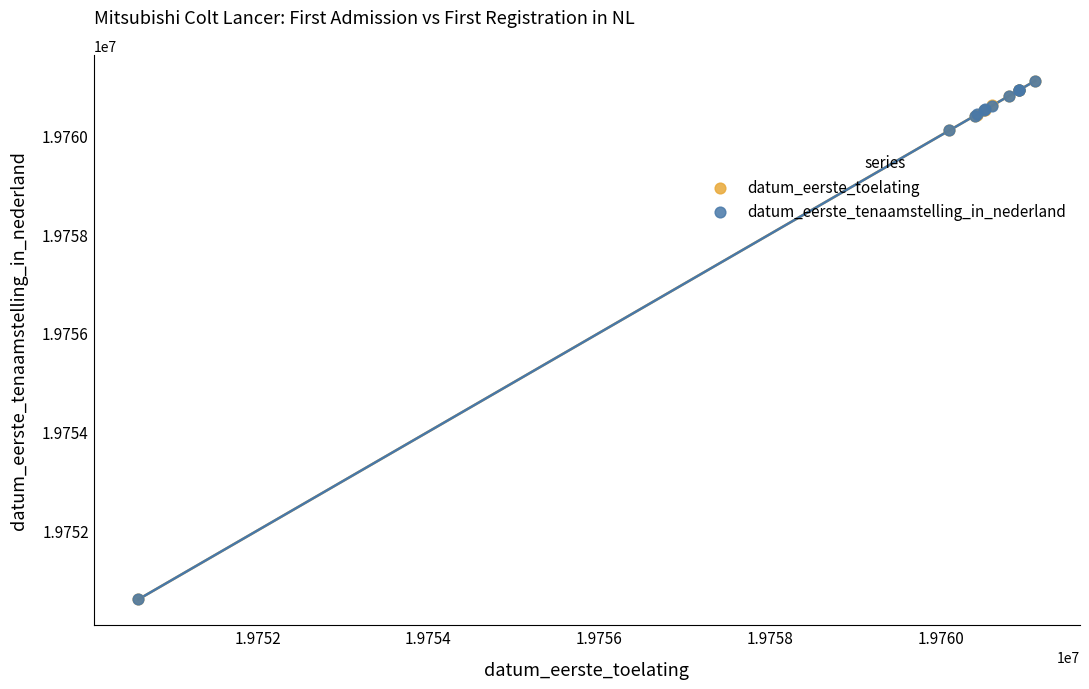

Which series has the largest Y range (max minus min)?

datum_eerste_toelating